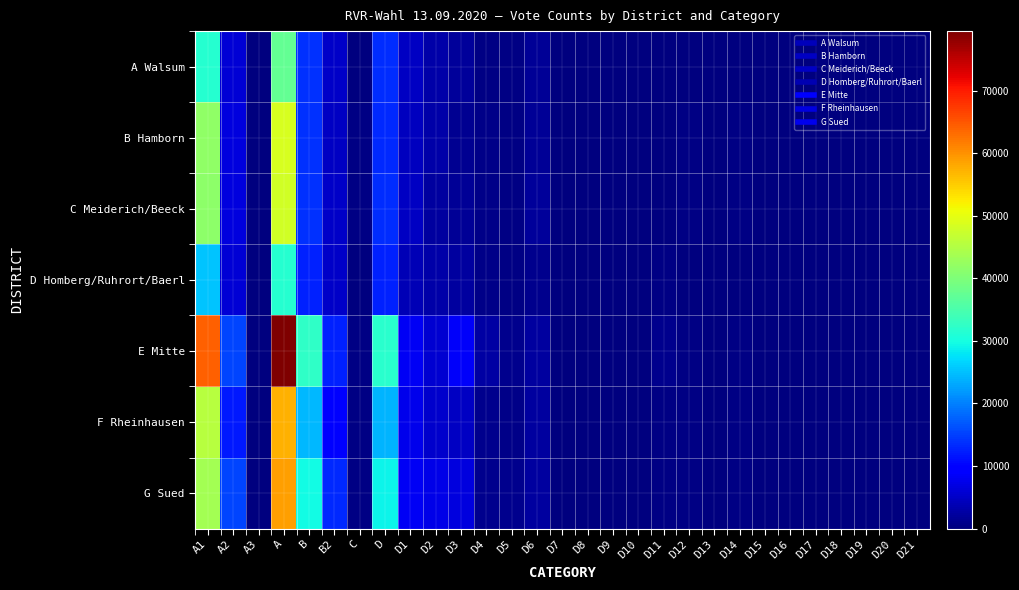

Which series has the widest spread of values?

E Mitte